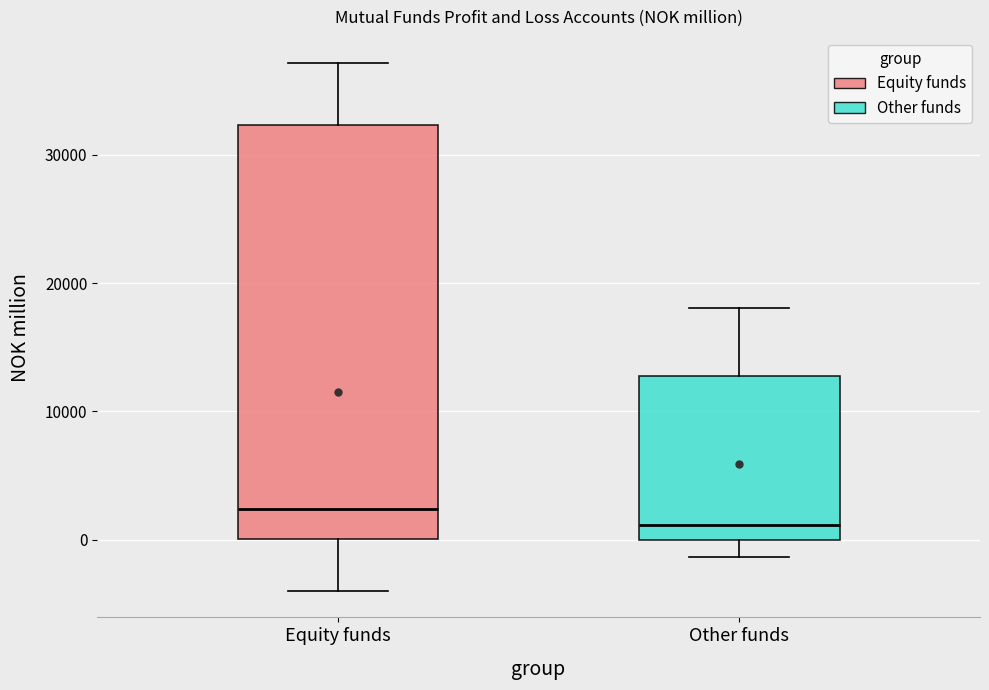

Reading left to right, transcribe this box plot: for each box, give where its median line is, the range the box spans, and where its two whiskers end, as read against the y-axis. The values are not printed on the chart, so give them approximately, as read against the axis.

Equity funds: median 2000, box 0 to 32000, whiskers -4000 to 37000
Other funds: median 1000, box 0 to 13000, whiskers -1000 to 18000